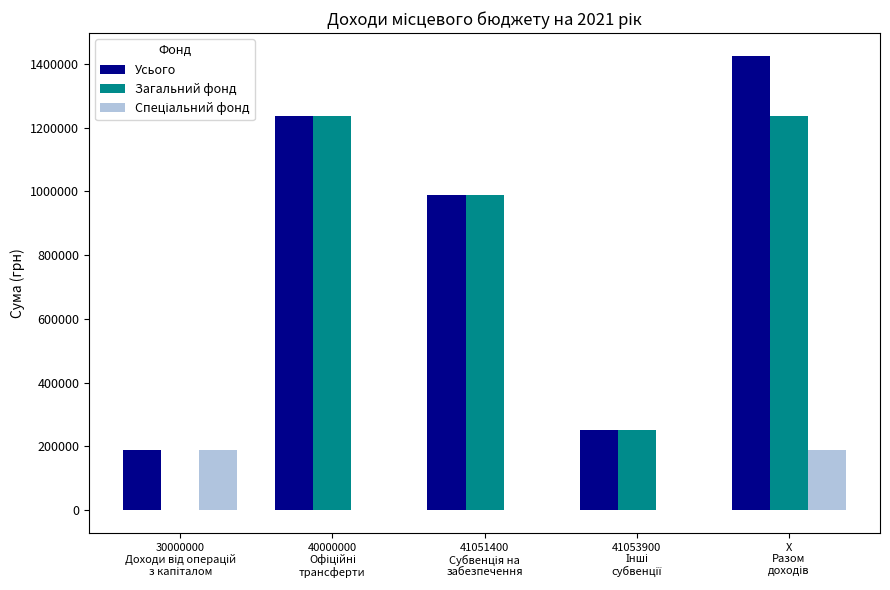

What is the greatest value displayed?

1425022